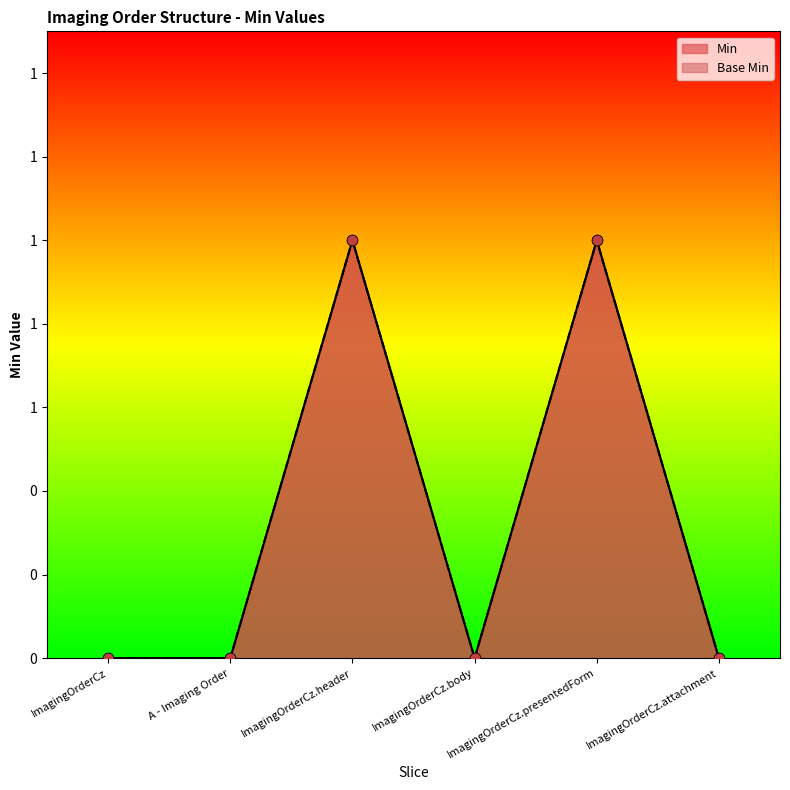

What are all the series names shown in the legend?

Min, Base Min